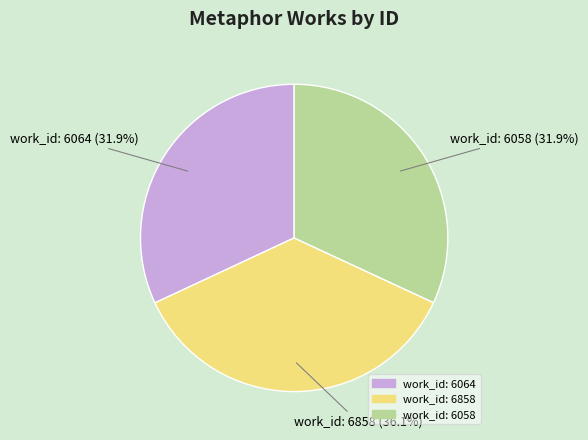

Is it true that work_id: 6858 is 27% of the pie?

False